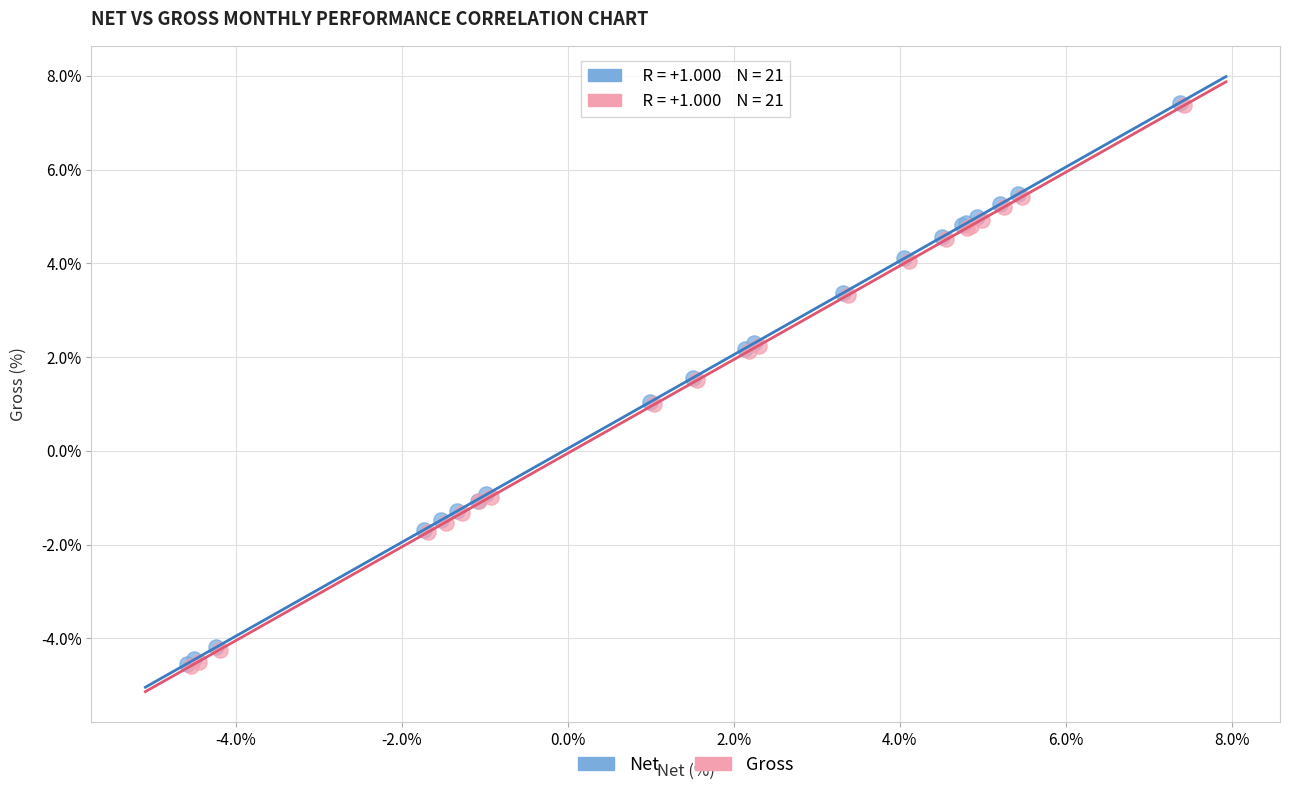

What are all the series names shown in the legend?

Net, Gross